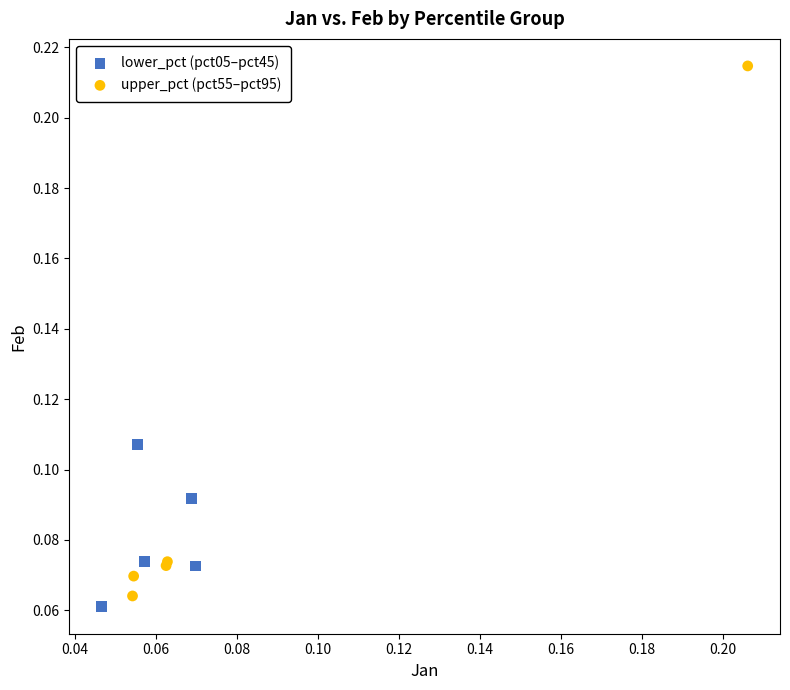

Which series contains the lowest Y value?

lower_pct (pct05–pct45)